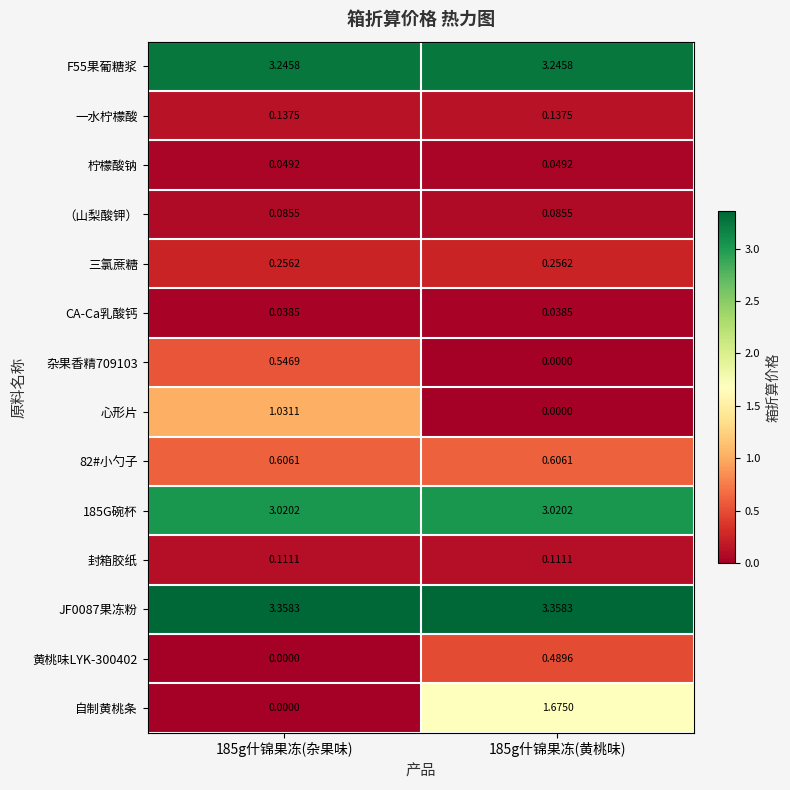

Which series changed the most between 185g什锦果冻(杂果味) and 185g什锦果冻(黄桃味)?

自制黄桃条